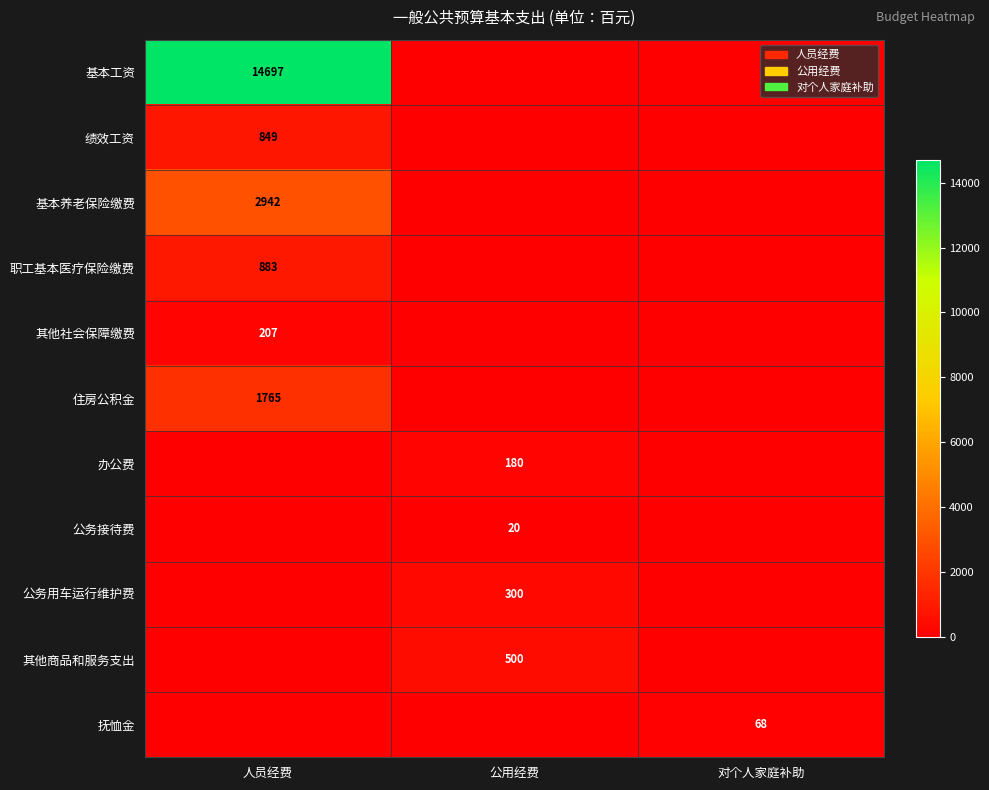

The value of 基本工资 at 人员经费 is 14697. True or false?

True